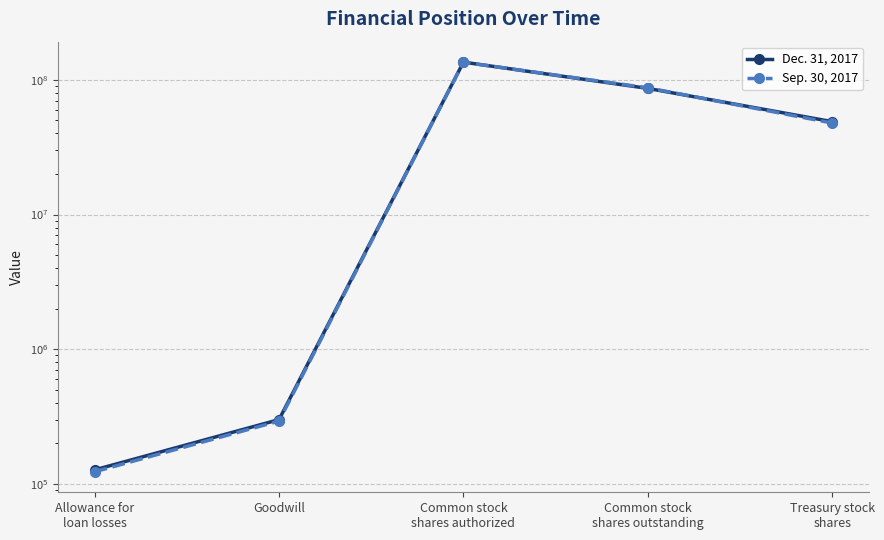

Is it true that Dec. 31, 2017 equals 135274618 at Common stock
shares authorized?

True